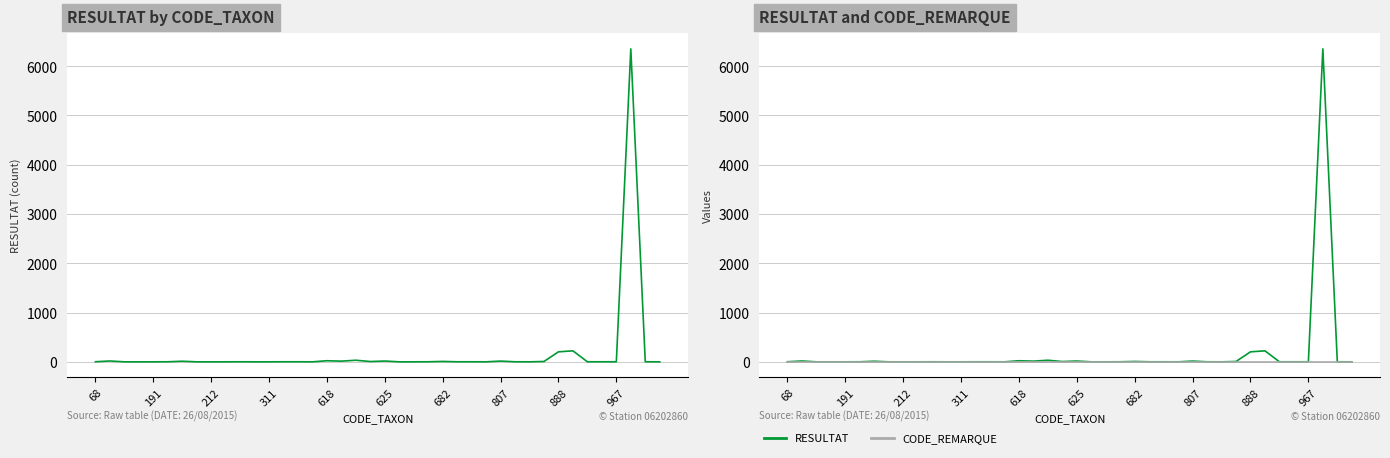

What is the sum of the CODE_REMARQUE values at 22 and 311?

2